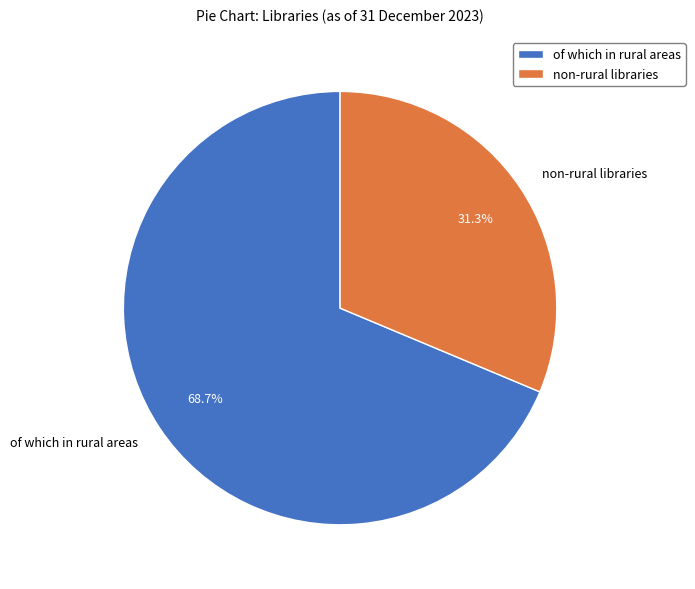

Which has a higher value, non-rural libraries or of which in rural areas?

of which in rural areas